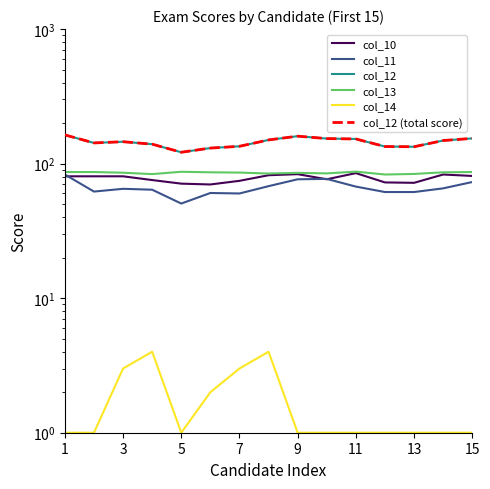

Reading right to left, transcribe all the data shown in this chart.

col_10: 81.0	83.0	72.0	72.5	85.0	76.5	83.5	82.0	74.5	70.0	71.0	75.5	80.5	80.5	80.5
col_11: 73.0	65.5	61.5	61.5	67.5	77.0	76.5	68.0	60.0	60.5	50.5	64.0	65.0	62.0	83.0
col_12: 154.0	148.5	133.5	134.0	152.5	153.5	160.0	150.0	134.5	130.5	121.5	139.5	145.5	142.5	163.5
col_13: 86.6	86.2	83.8	83.0	87.2	84.6	85.4	84.4	85.8	86.2	87.0	83.6	85.6	86.6	86.6
col_14: 1.0	1.0	1.0	1.0	1.0	1.0	1.0	4.0	3.0	2.0	1.0	4.0	3.0	1.0	1.0
col_12 (total score): 154.0	148.5	133.5	134.0	152.5	153.5	160.0	150.0	134.5	130.5	121.5	139.5	145.5	142.5	163.5